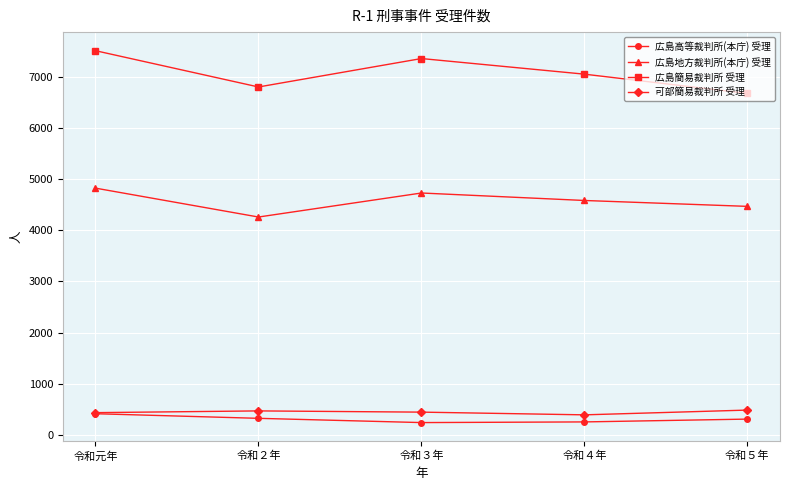

Count the number of data series in this chart.

4